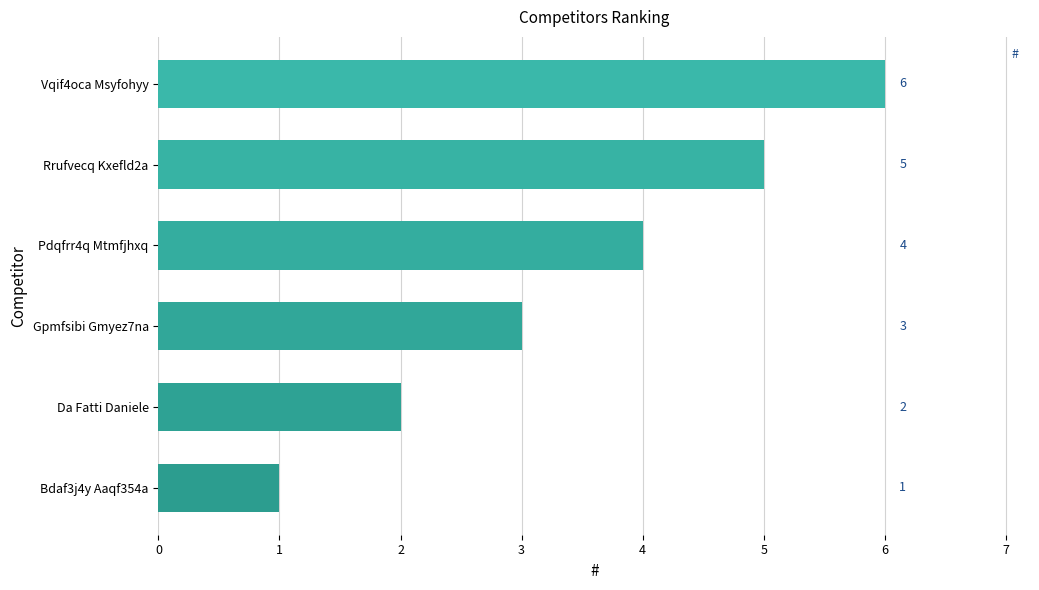

Count the number of values greater than 4.

2